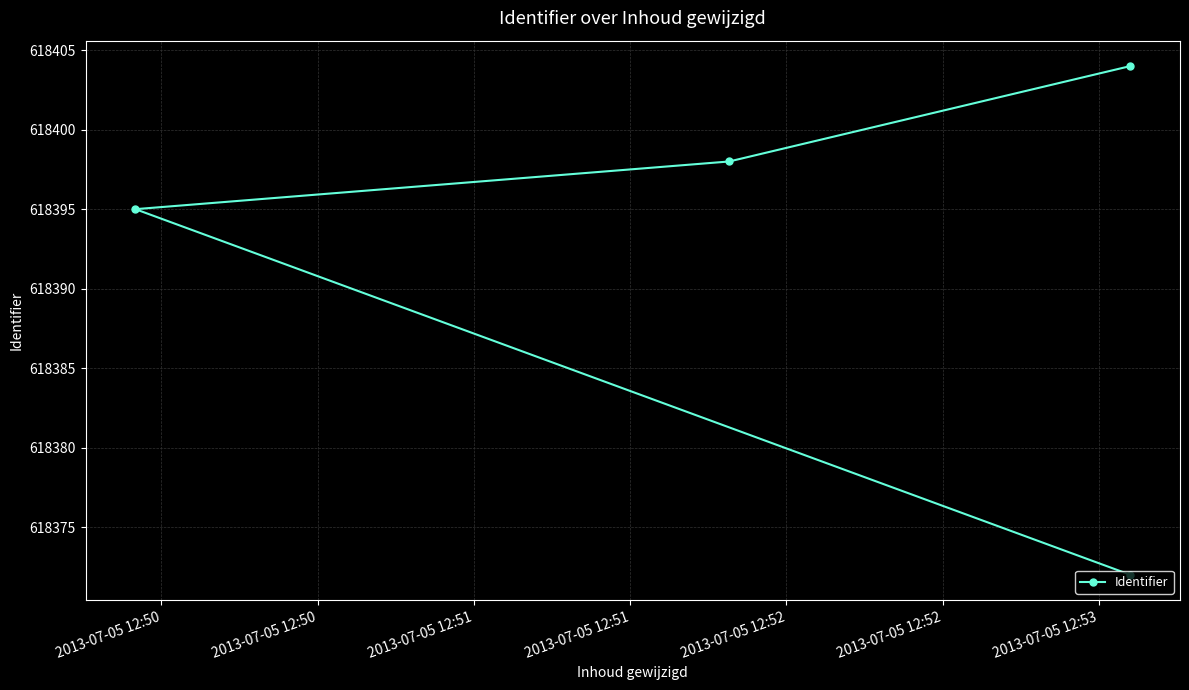

Between 2013-07-05 12:51 and 2013-07-05 12:51, which is larger?

2013-07-05 12:51